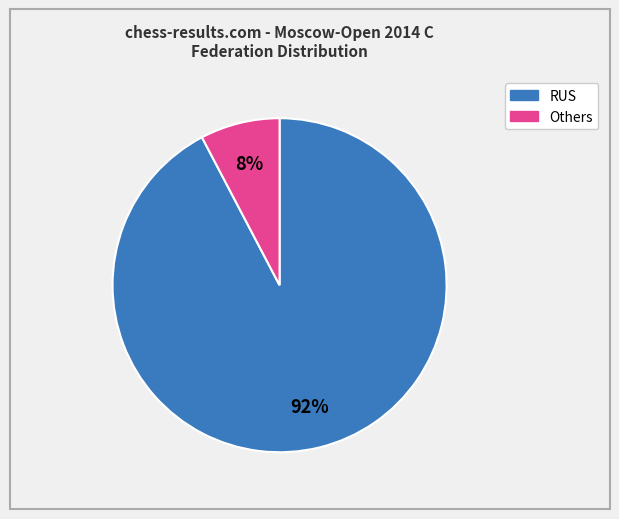

Is there any slice that represents more than half of the pie?

Yes